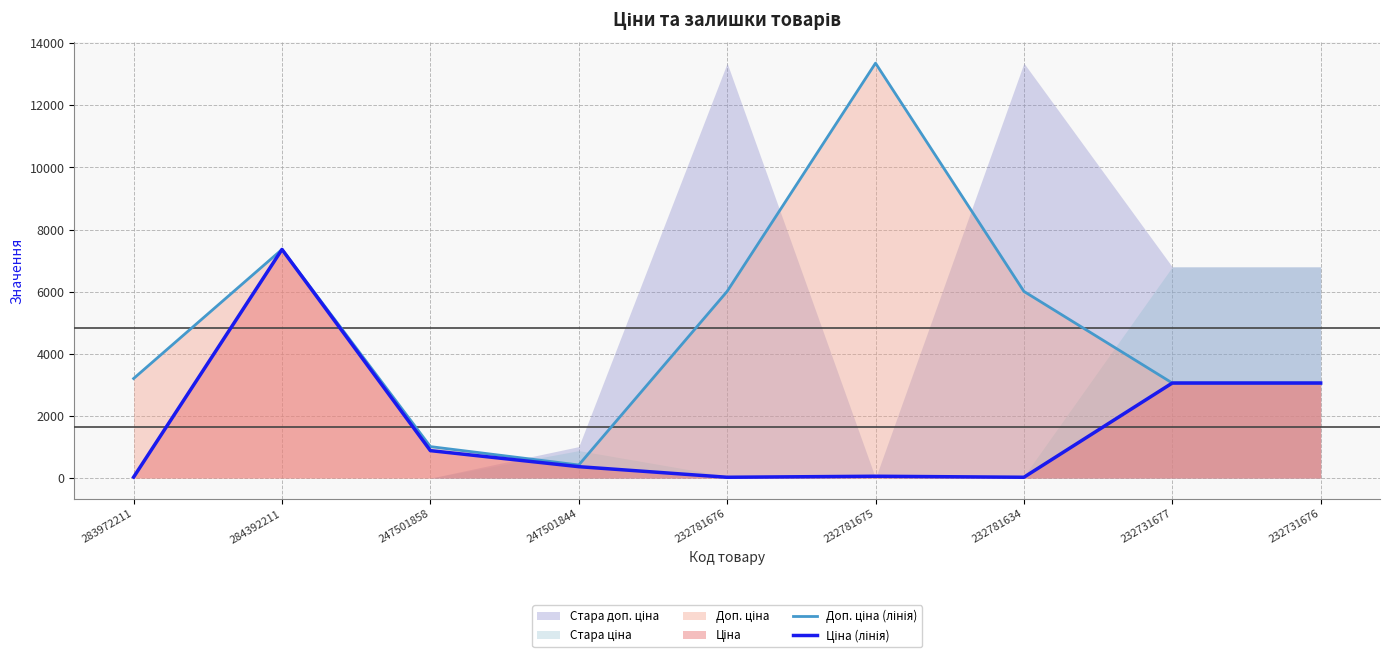

Which category has the highest value in the Ціна (лінія) series?

284392211